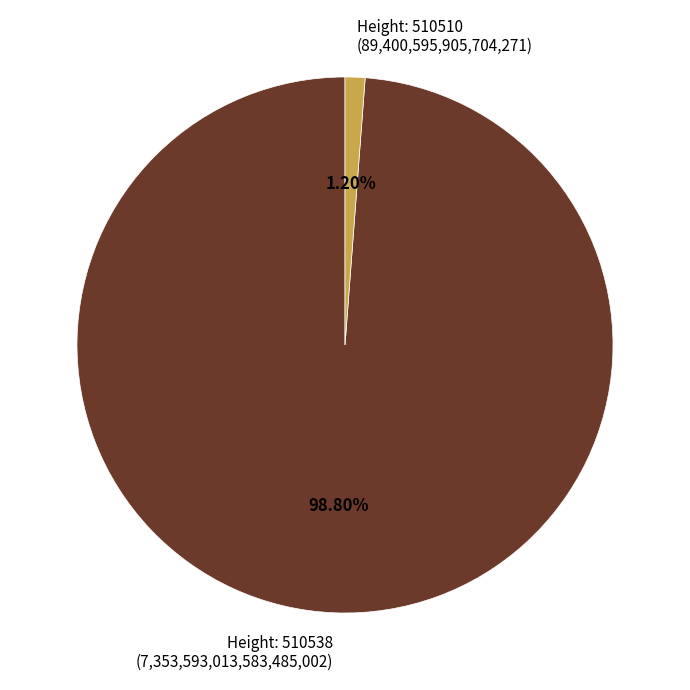

What is the largest slice in the pie chart?

Height: 510538 (7,353,593,013,583,485,002)